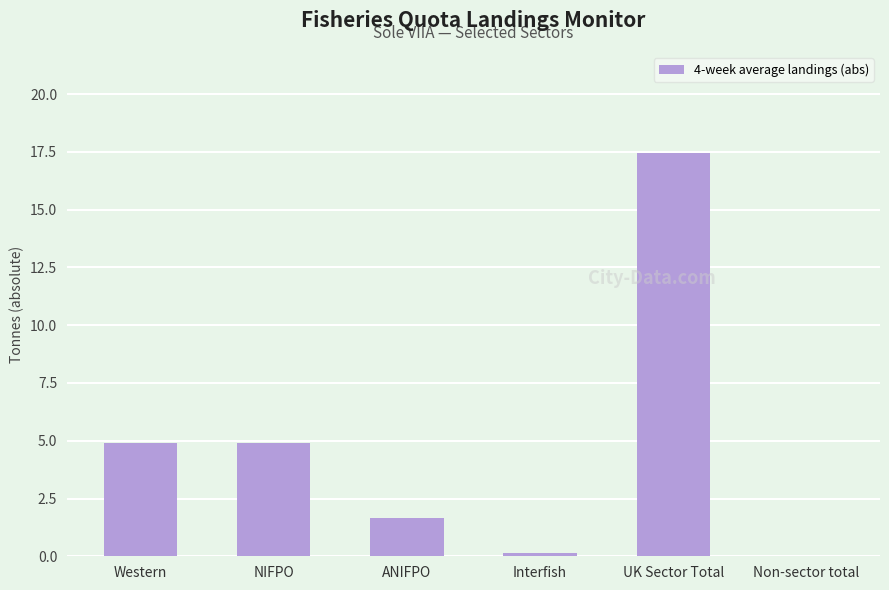

What is the sum of all values?

29.0